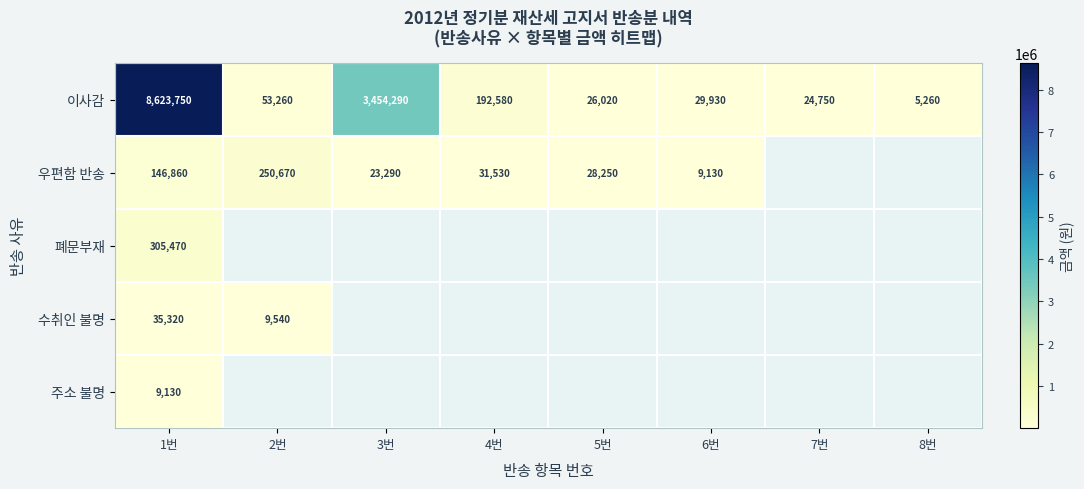

What is the difference between the 이사감 values at 3번 and 1번?

5169460